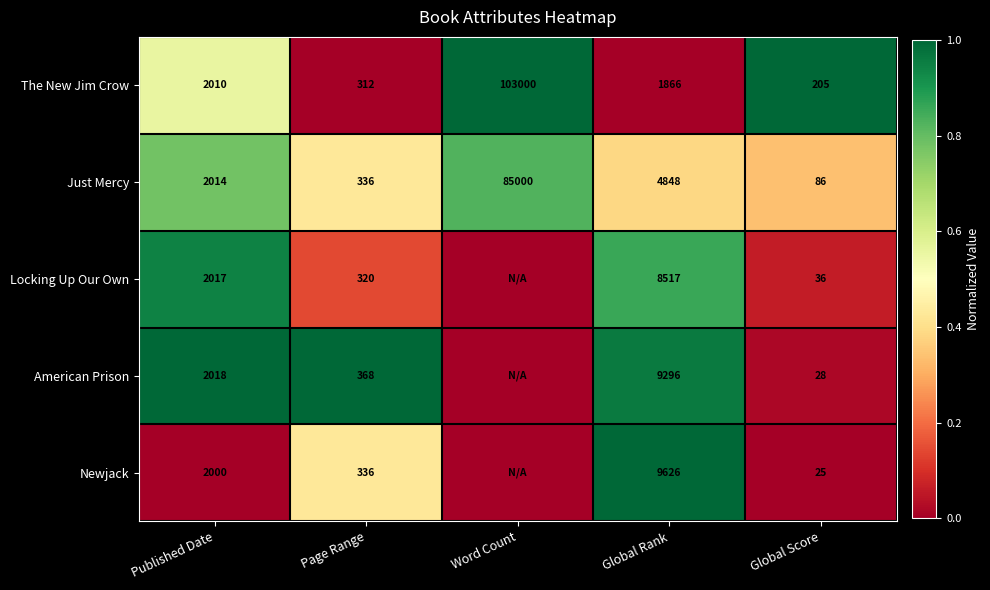

At Global Rank, list the series in order from smallest to largest.

The New Jim Crow, Just Mercy, Locking Up Our Own, American Prison, Newjack